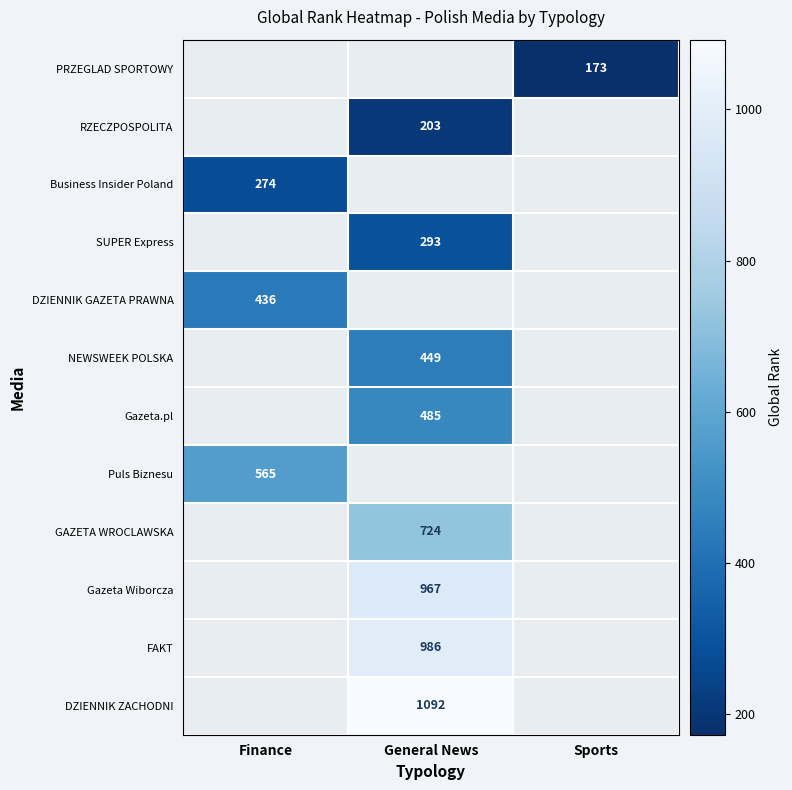

Is it true that SUPER Express equals 94.4 at General News?

False